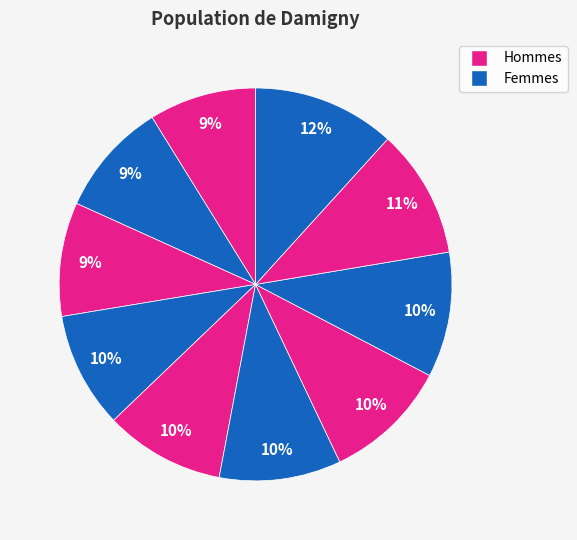

How many segments does this pie chart have?

10